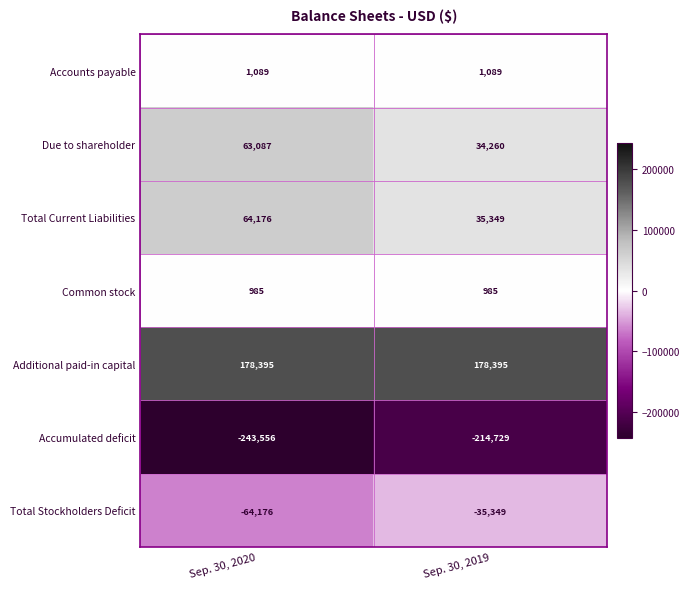

The value of Common stock at Sep. 30, 2020 is 985. True or false?

True